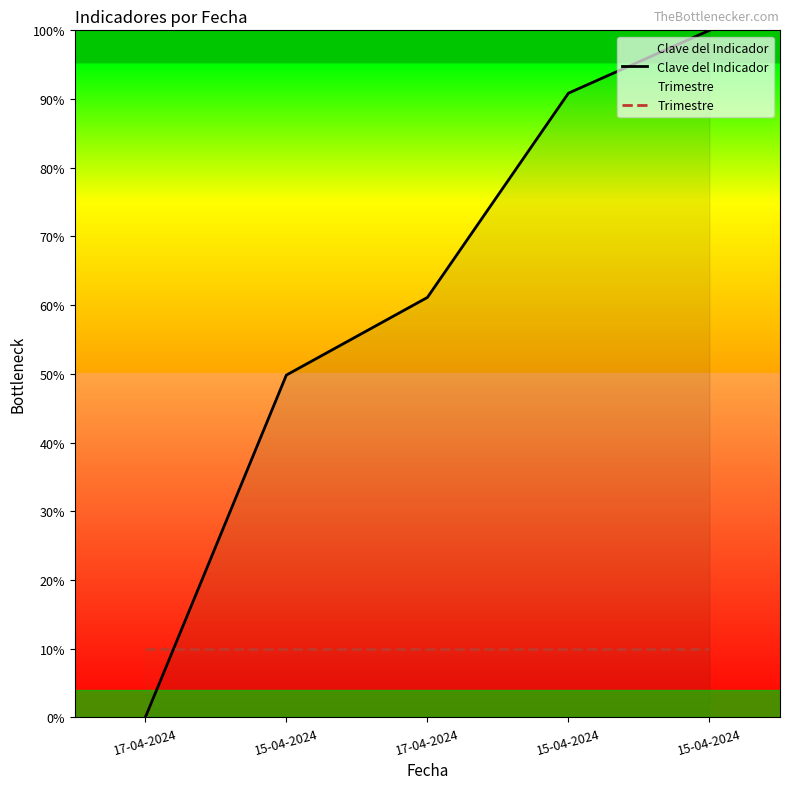

Is the value of Clave del Indicador at 15-04-2024 greater than the value of Trimestre at 17-04-2024?

Yes